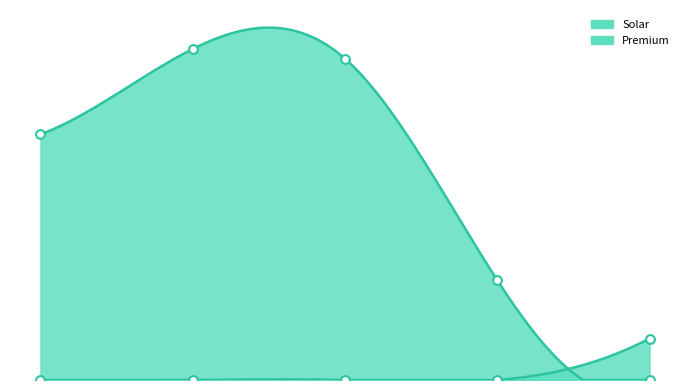

At how many categories does at least one series exceed 18744277?

3